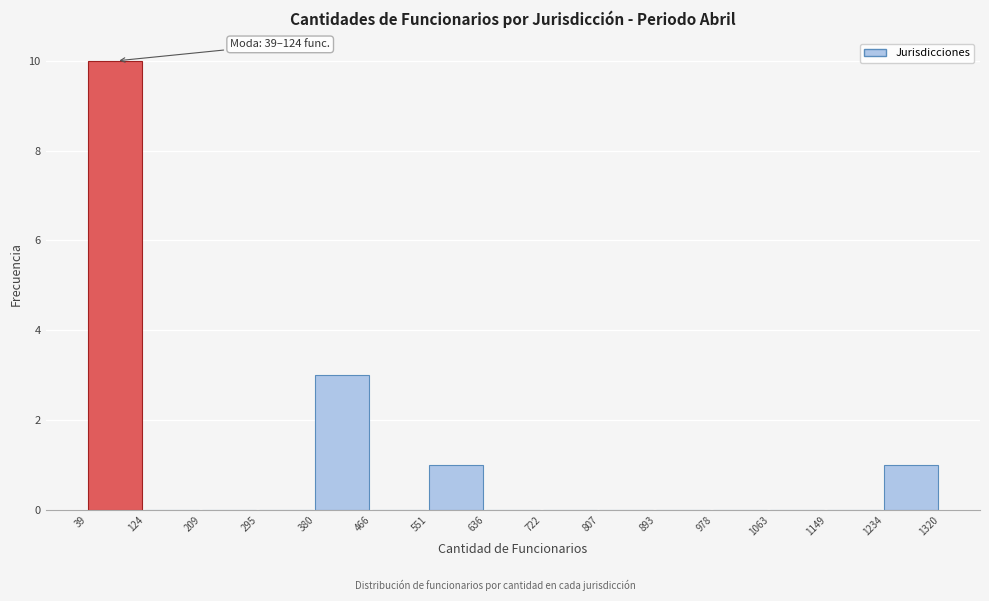

Which range on the x-axis has the tallest bar?

39 to 124